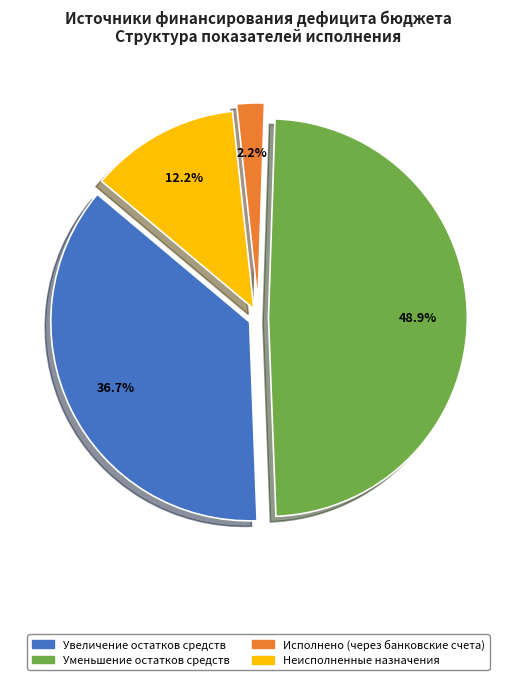

Rank the categories by value from highest to lowest.

Уменьшение остатков средств, Увеличение остатков средств, Неисполненные назначения, Исполнено (через банковские счета)